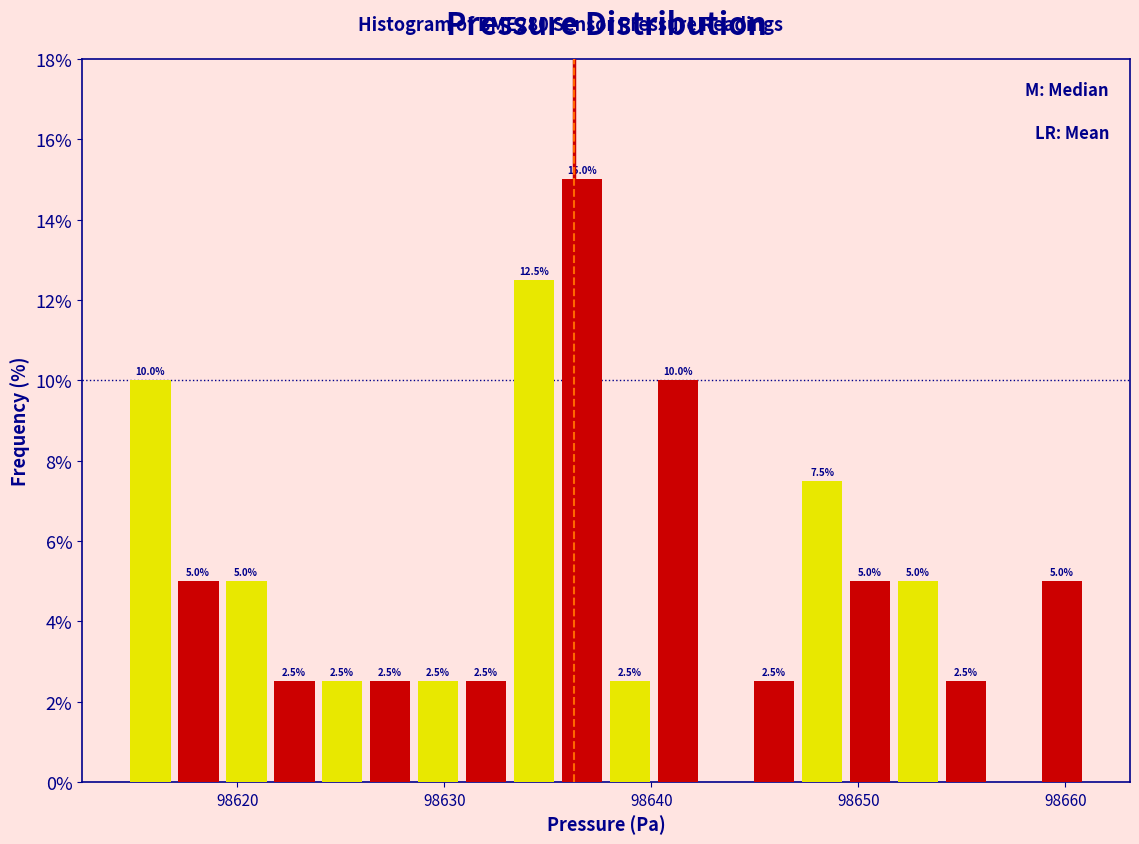

Read against the x-axis, roughly where is the centre of the tallest bar?

98637